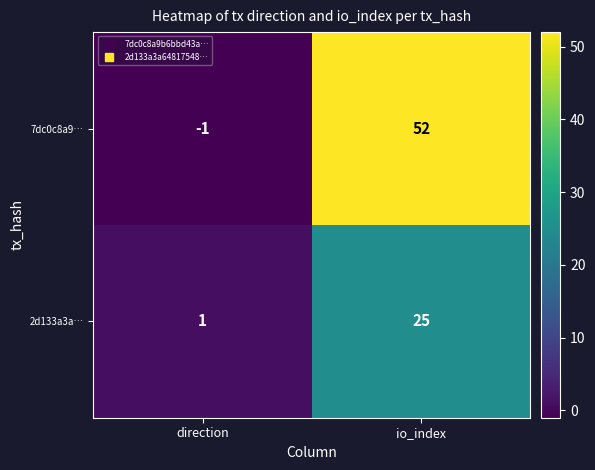

Which series has the largest total across all categories?

7dc0c8a9…